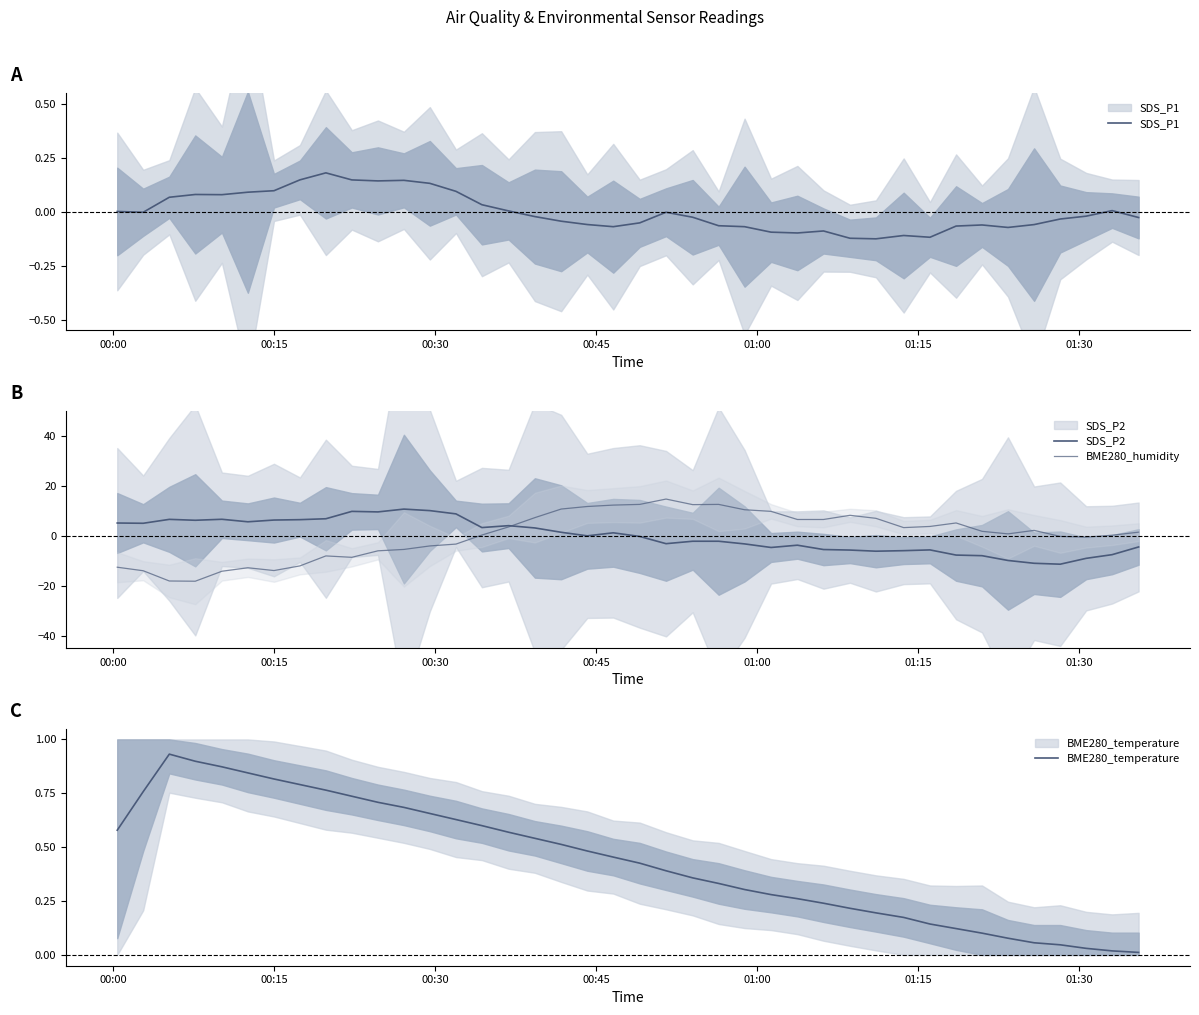

Count the number of data series in this chart.

4